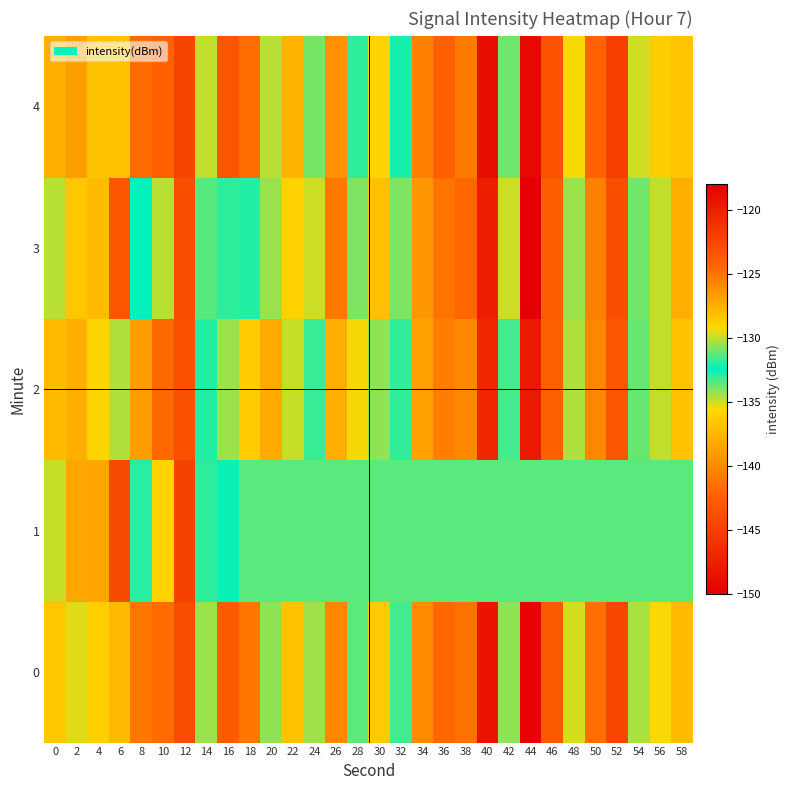

Reading right to left, list all the values displayed in this chart.

0: 58=-137.2	56=-129.3	54=-130.3	52=-122.5	50=-124.8	48=-129.7	46=-123.7	44=-149.8	42=-134.2	40=-119.4	38=-141.3	36=-124.5	34=-126.0	32=-133.2	30=-136.4	28=-133.5	26=-140.1	24=-134.4	22=-128.2	20=-130.6	18=-125.1	16=-123.8	14=-130.5	12=-122.8	10=-124.7	8=-125.1	6=-137.3	4=-128.9	2=-129.6	0=-128.5
1: 58=-131.3	56=-131.3	54=-131.3	52=-131.3	50=-131.3	48=-131.3	46=-131.3	44=-131.3	42=-131.3	40=-131.3	38=-131.3	36=-131.3	34=-131.3	32=-131.3	30=-131.3	28=-131.3	26=-131.3	24=-131.3	22=-131.3	20=-131.3	18=-131.3	16=-132.5	14=-133.0	12=-122.2	10=-129.0	8=-131.9	6=-122.6	4=-127.0	2=-127.1	0=-129.9
2: 58=-136.9	56=-130.0	54=-131.1	52=-123.4	50=-125.8	48=-130.2	46=-124.1	44=-148.0	42=-133.2	40=-120.5	38=-140.1	36=-125.4	34=-126.9	32=-131.8	30=-134.2	28=-135.5	26=-138.0	24=-133.1	22=-129.9	20=-127.3	18=-128.7	16=-130.5	14=-132.0	12=-123.1	10=-124.5	8=-126.8	6=-130.2	4=-129.1	2=-127.5	0=-128.0
3: 58=-138.0	56=-130.0	54=-131.0	52=-123.0	50=-125.5	48=-130.5	46=-124.0	44=-150.0	42=-135.0	40=-120.0	38=-142.0	36=-125.0	34=-126.5	32=-134.0	30=-137.0	28=-134.0	26=-141.0	24=-135.0	22=-129.0	20=-130.5	18=-132.0	16=-133.0	14=-133.5	12=-123.0	10=-130.1	8=-132.5	6=-123.5	4=-128.0	2=-128.5	0=-130.1
4: 58=-136.7	56=-128.8	54=-129.8	52=-122.0	50=-124.3	48=-129.3	46=-123.2	44=-149.3	42=-133.8	40=-118.9	38=-140.8	36=-124.1	34=-125.5	32=-132.7	30=-135.9	28=-133.0	26=-139.6	24=-133.9	22=-127.7	20=-130.1	18=-124.7	16=-123.4	14=-130.0	12=-122.4	10=-124.2	8=-124.6	6=-136.9	4=-128.3	2=-126.8	0=-127.5